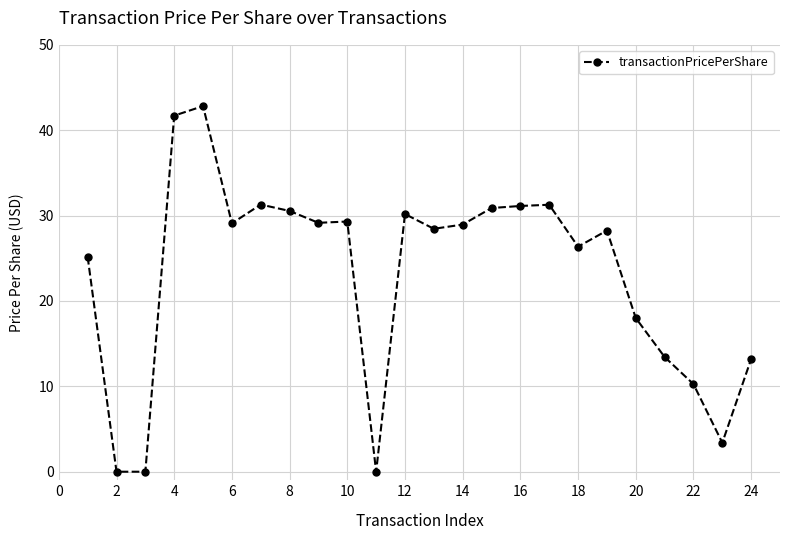

What is the sum of all values?

552.8